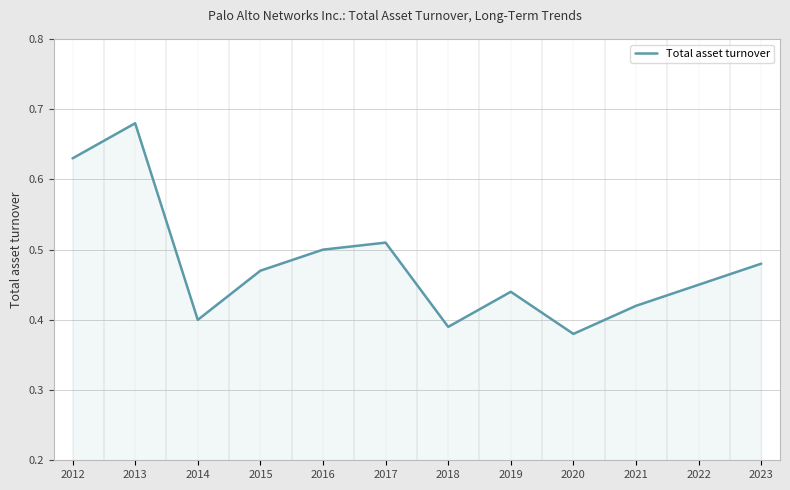

At which label is the value closest to 0?

2020